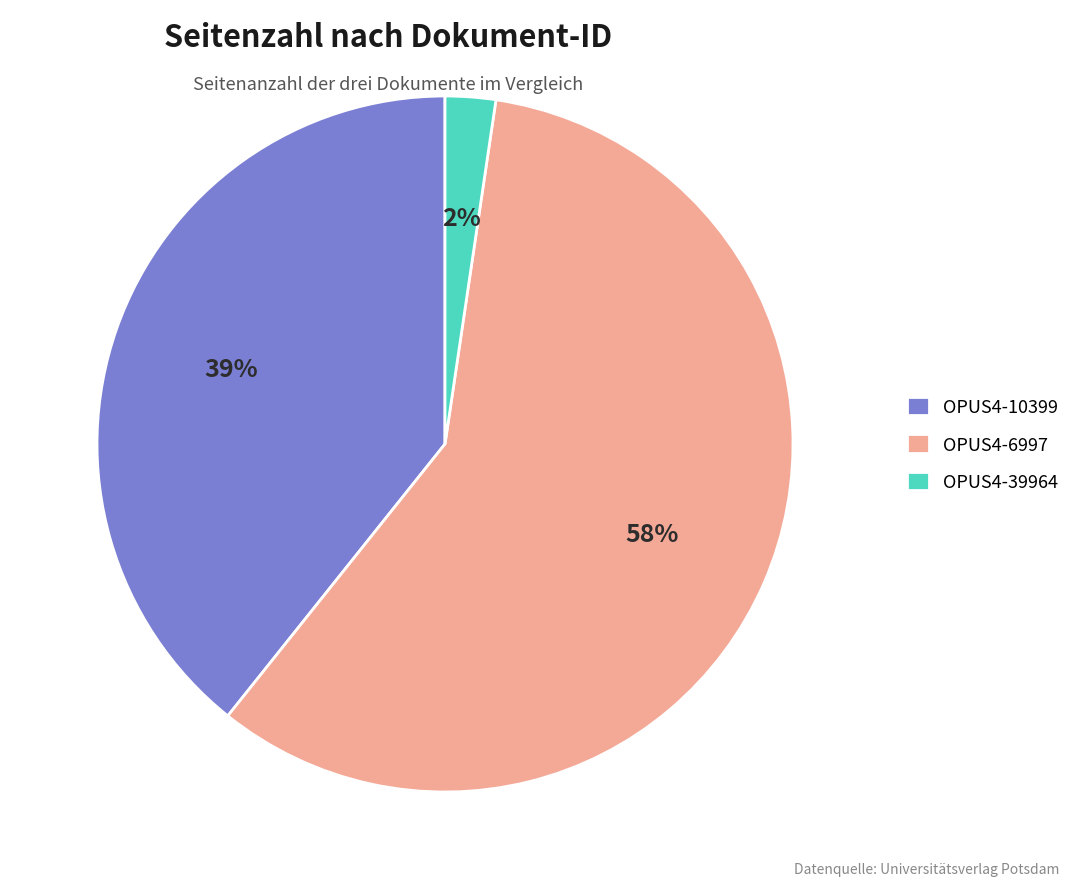

Which slice is the largest?

OPUS4-6997